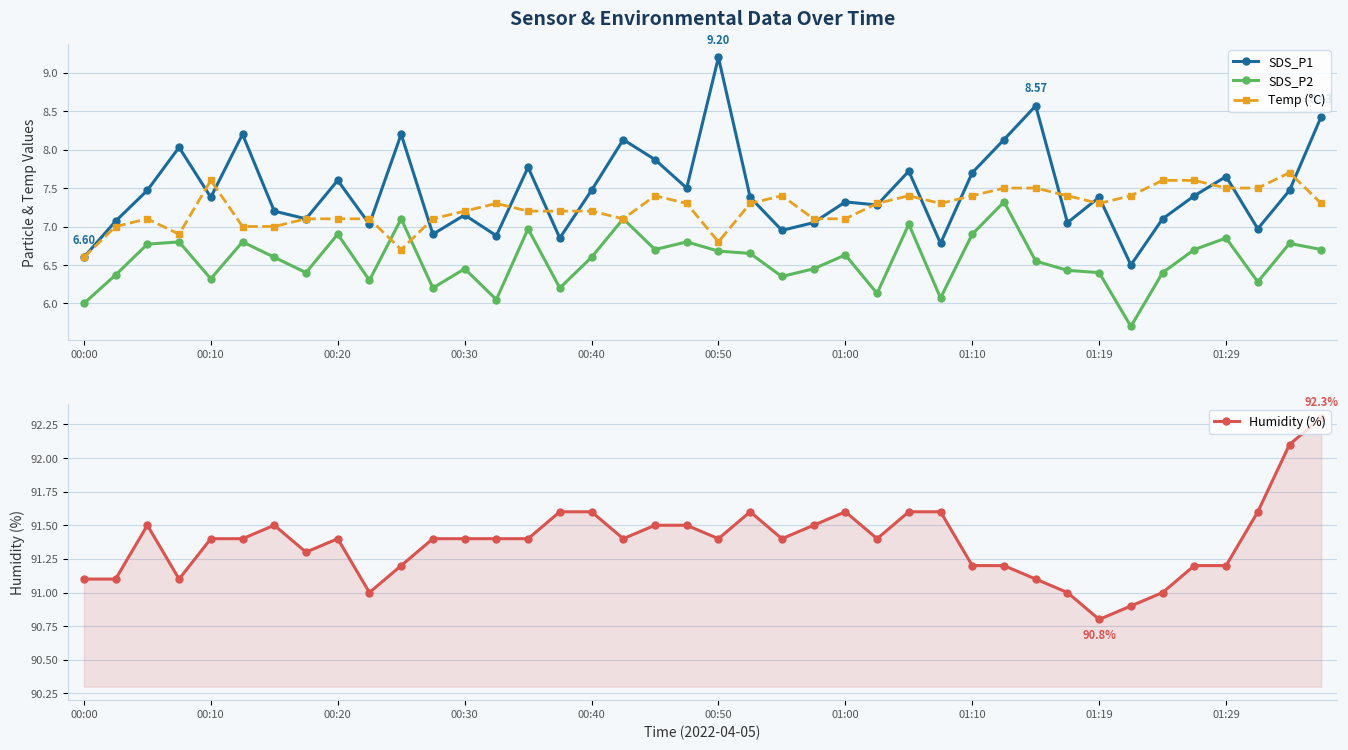

True or false: Humidity (%) and SDS_P2 intersect in this chart.

False